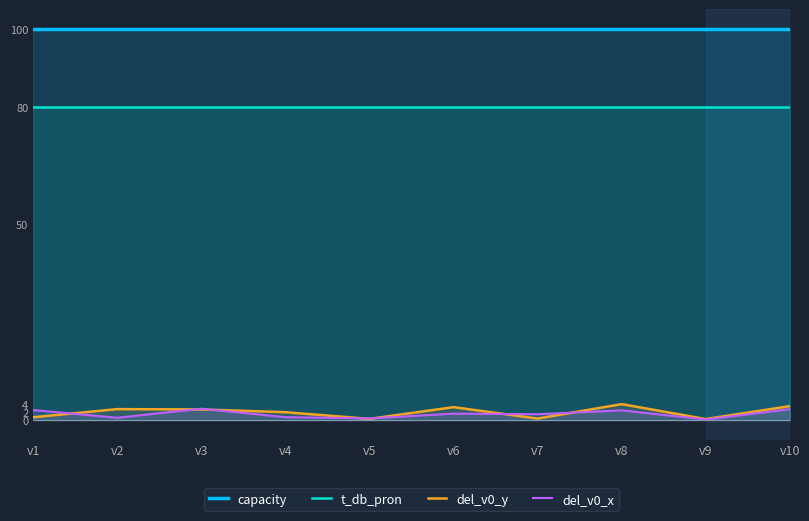

Reading left to right, what are all the values shown in this chart?

capacity: 100.0	100.0	100.0	100.0	100.0	100.0	100.0	100.0	100.0	100.0
t_db_pron: 80.0	80.0	80.0	80.0	80.0	80.0	80.0	80.0	80.0	80.0
del_v0_y: 0.7	2.8	2.7	2.0	0.3	3.3	0.4	4.1	0.3	3.6
del_v0_x: 2.6	0.6	2.9	0.8	0.4	1.7	1.5	2.5	0.2	2.8